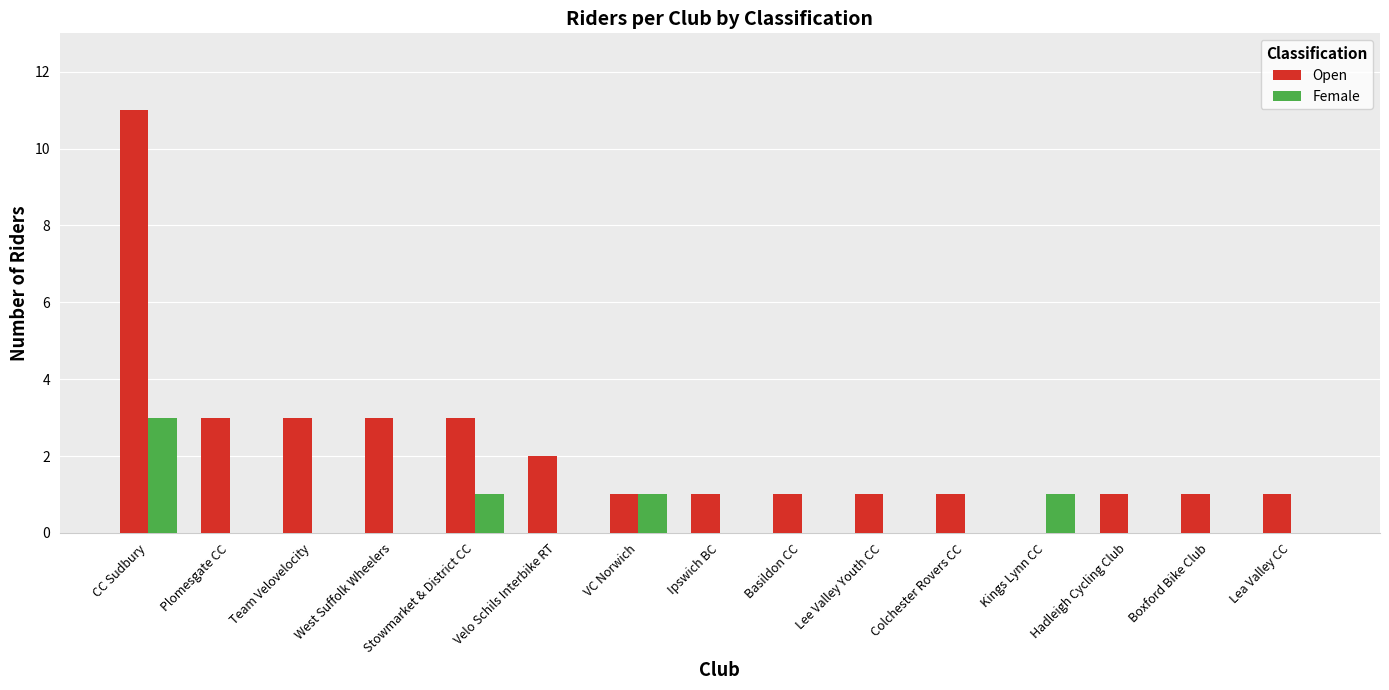

How many distinct data groups are displayed?

2